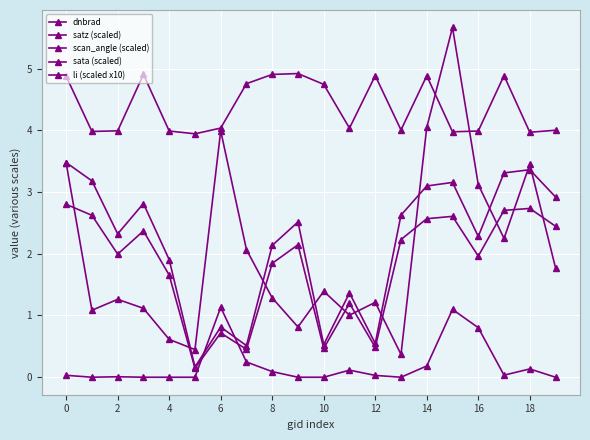

Is this an area chart (filled region under the line)?

No